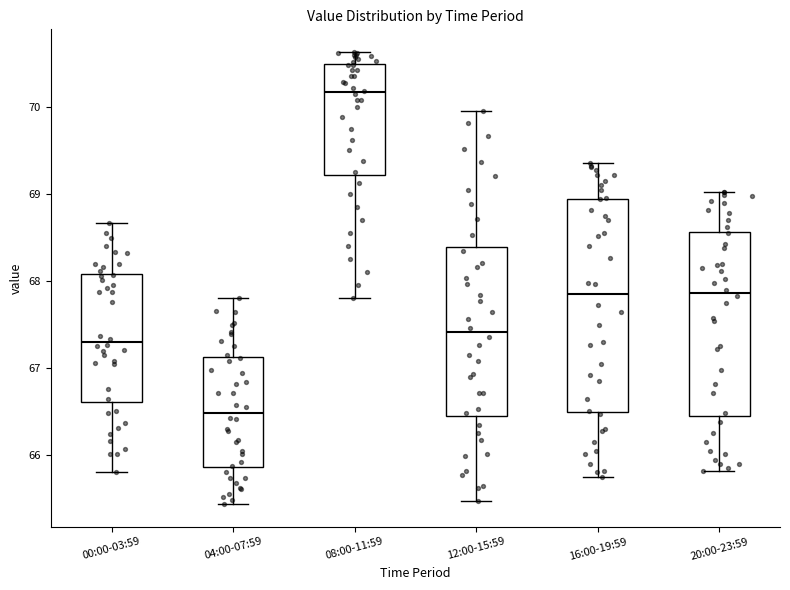

Where does the lower whisker of the box for 20:00-23:59 end on the y-axis? The values are not printed on the chart, so give them approximately, as read against the axis.

65.8